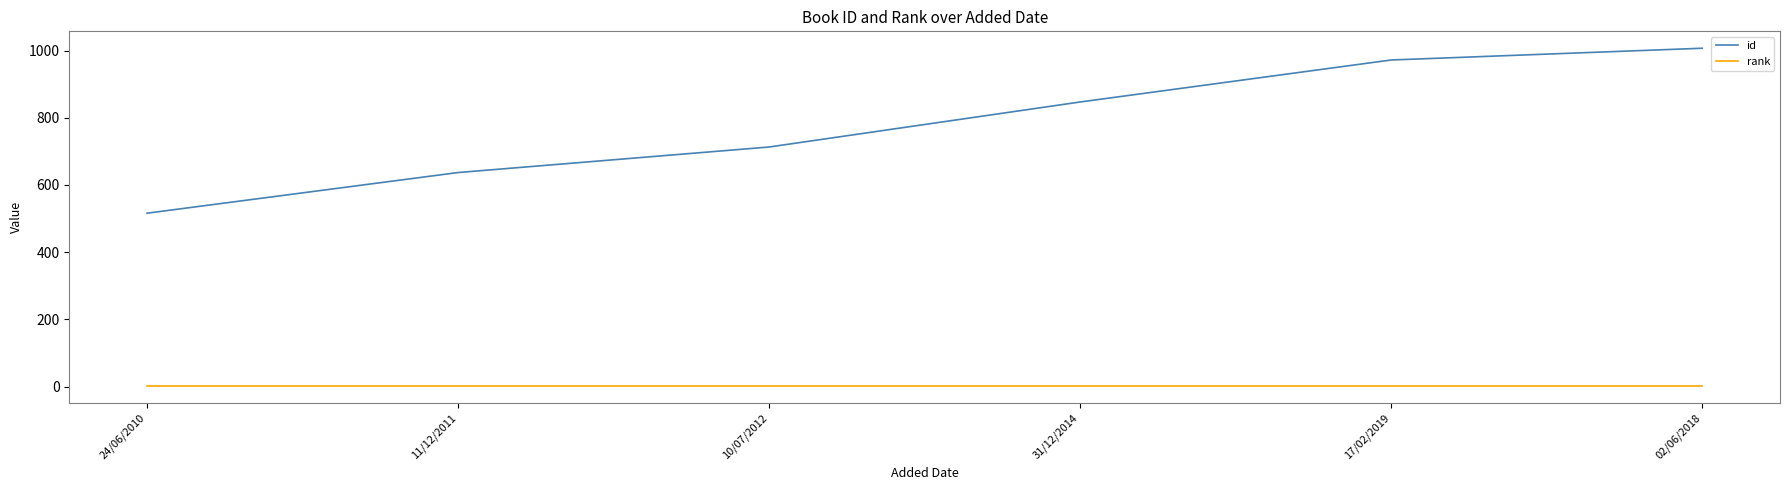

Is it true that rank equals 1 at 17/02/2019?

True